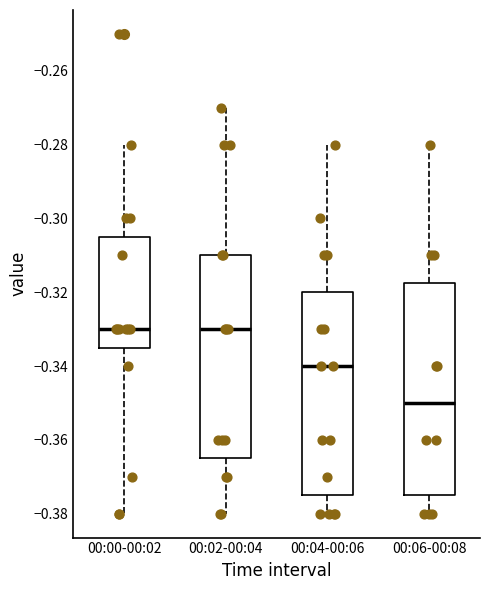

Where is the lower edge of the box for 00:00-00:02 on the y-axis? The values are not printed on the chart, so give them approximately, as read against the axis.

-0.334